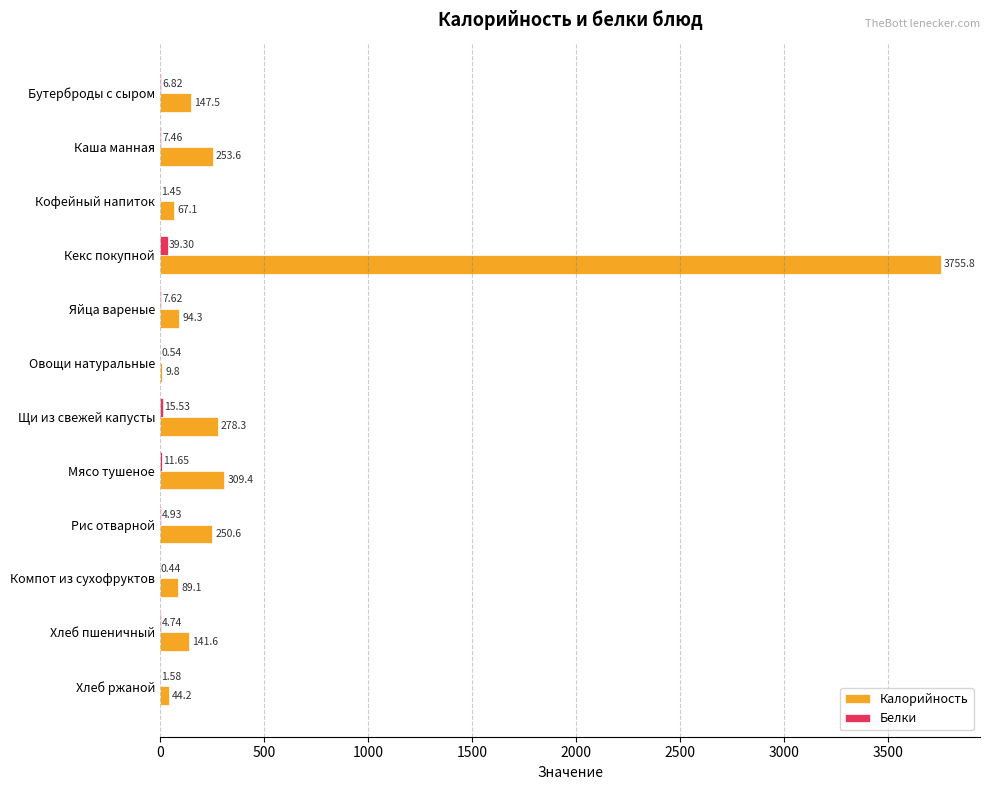

Which series has the largest range (max minus min)?

Калорийность